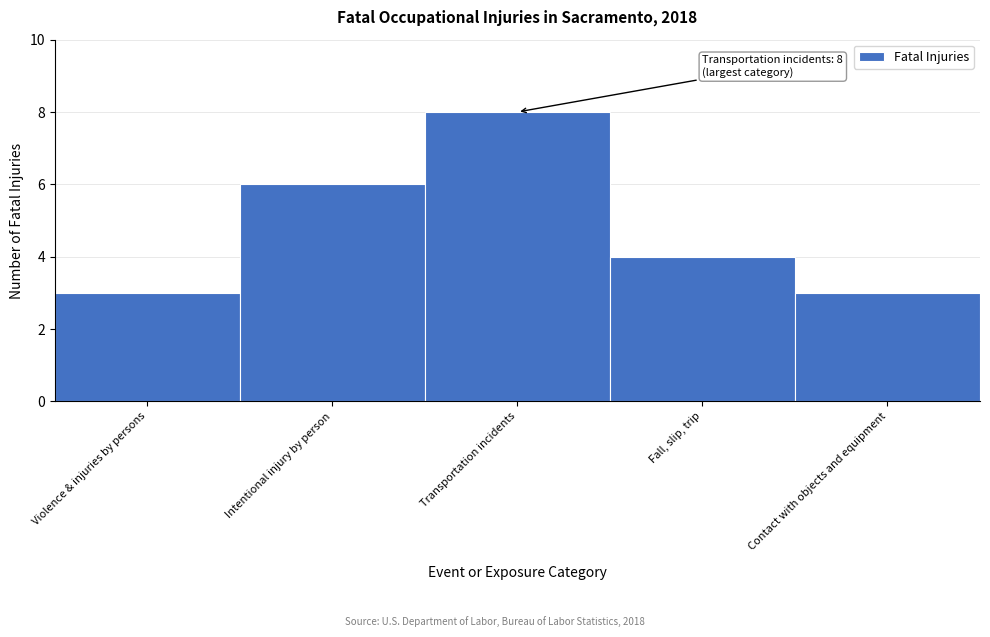

Reading left to right, what are all the values shown in this chart?

Violence & injuries by persons=3	Intentional injury by person=6	Transportation incidents=8	Fall, slip, trip=4	Contact with objects and equipment=3